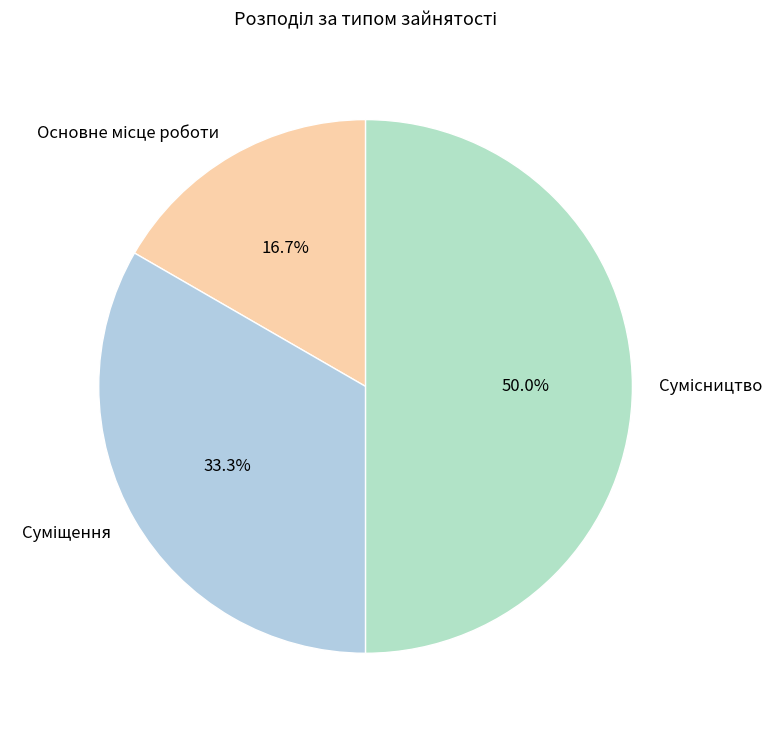

How many slices are in this pie chart?

3